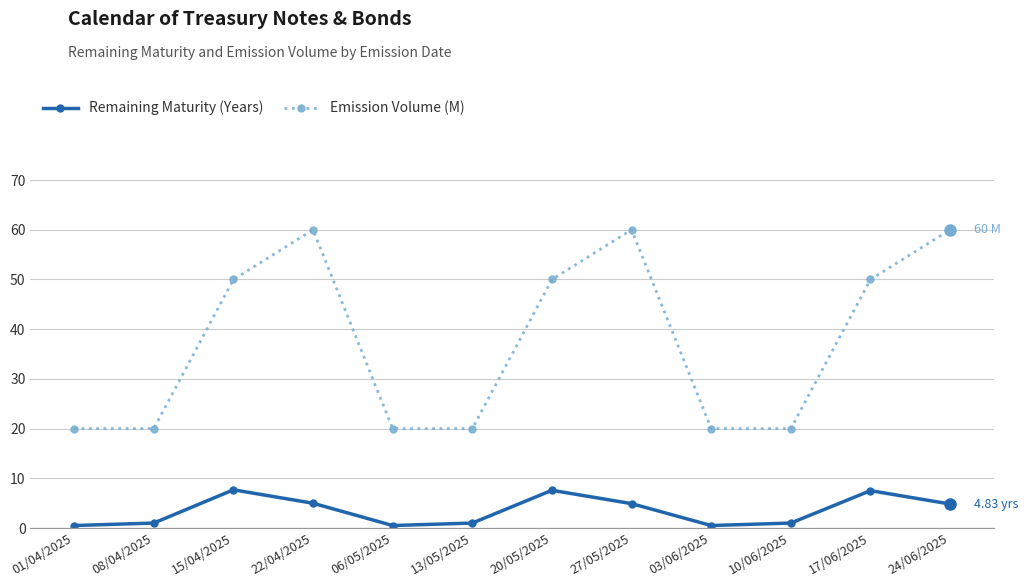

What is the label of the 5th point from the right?

27/05/2025